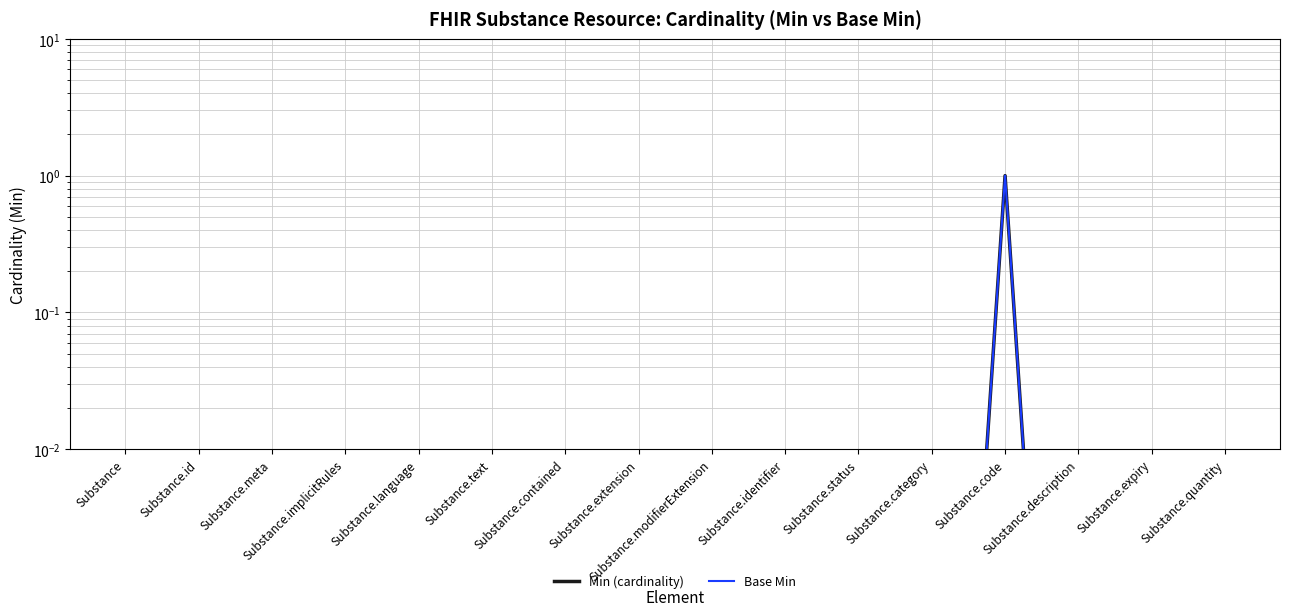

True or false: Min (cardinality) and Base Min cross at least once.

False